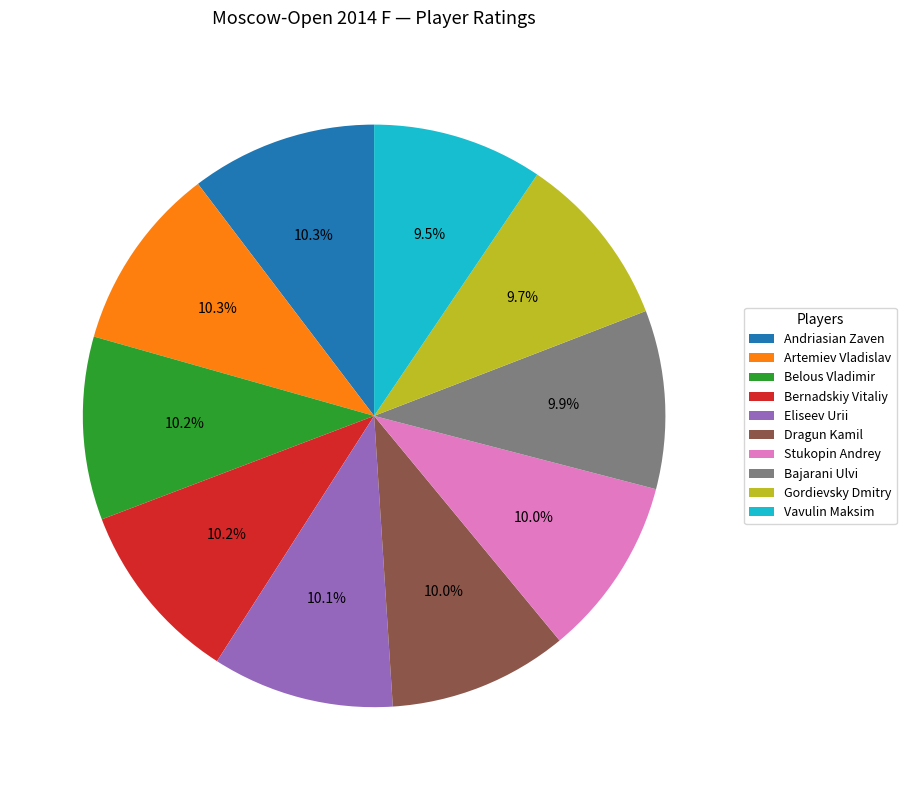

How much of the chart is everything except Vavulin Maksim?

90.5%